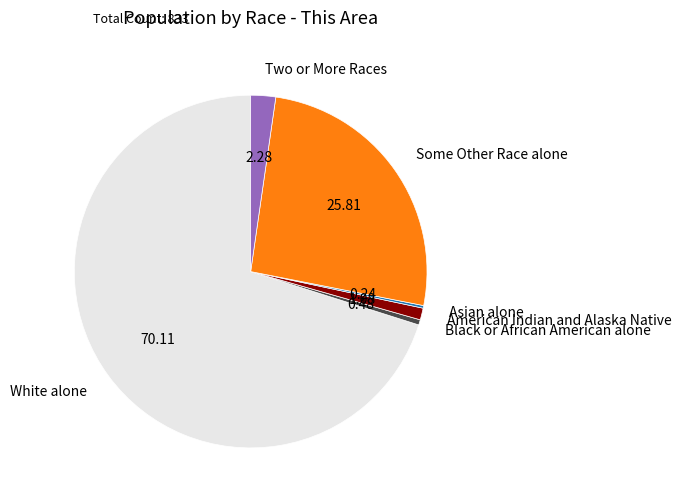

Do American Indian and Alaska Native and Black or African American alone together represent more than half of the pie?

No